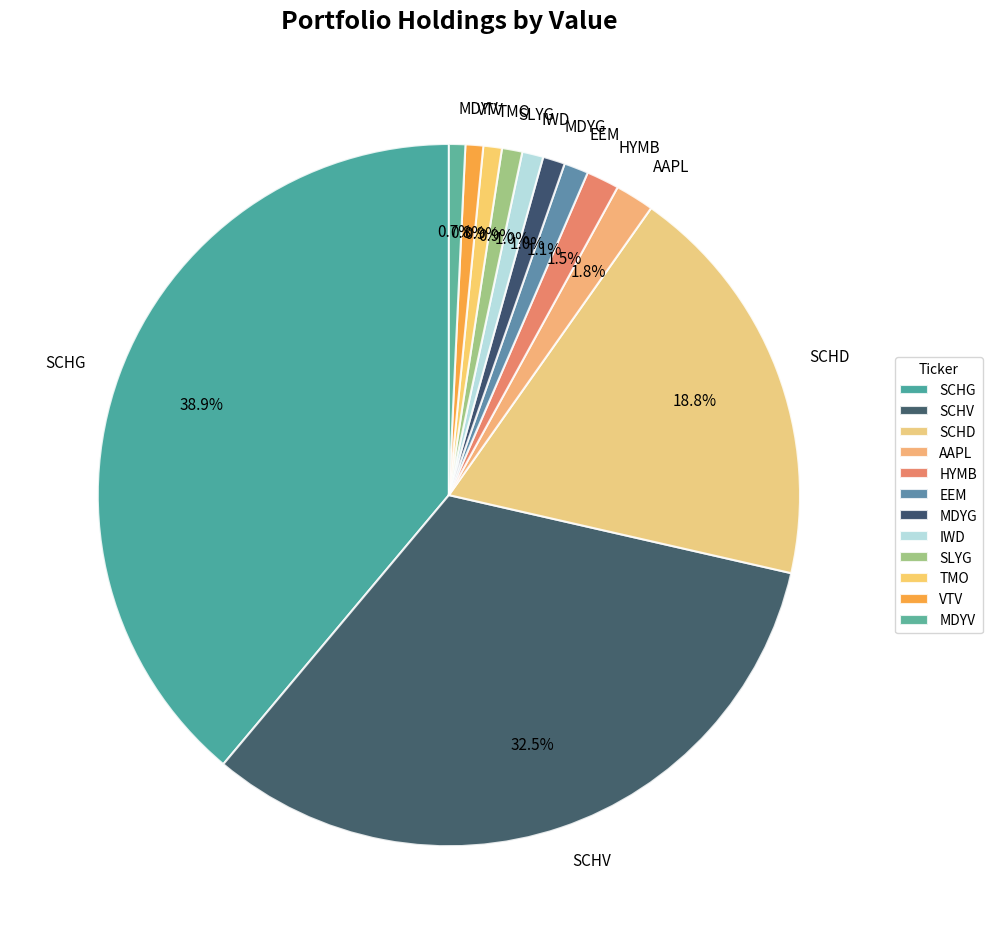

What percentage do EEM and AAPL together represent?

2.9%